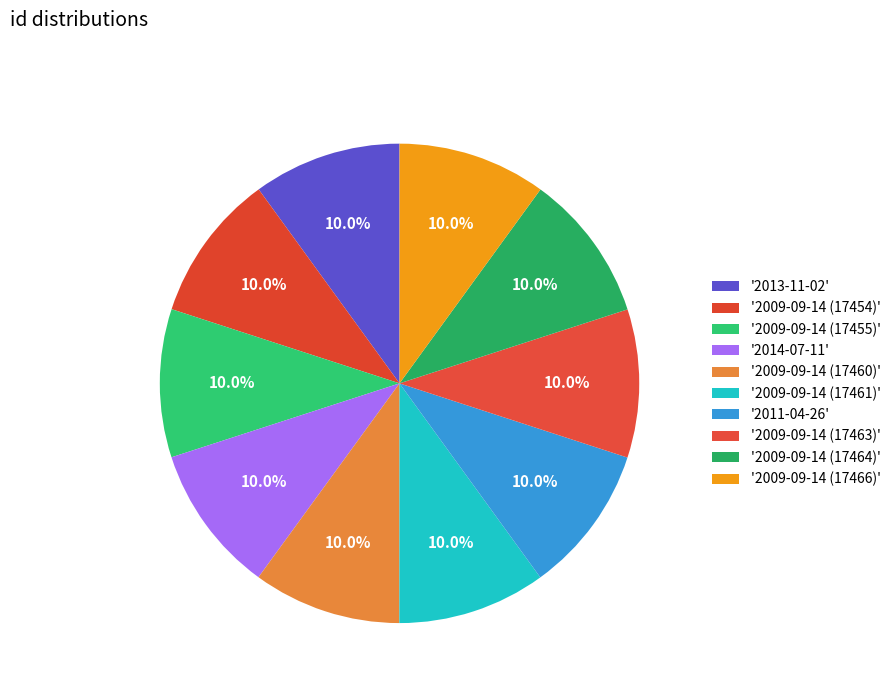

What is the largest slice in the pie chart?

2009-09-14 (17466)